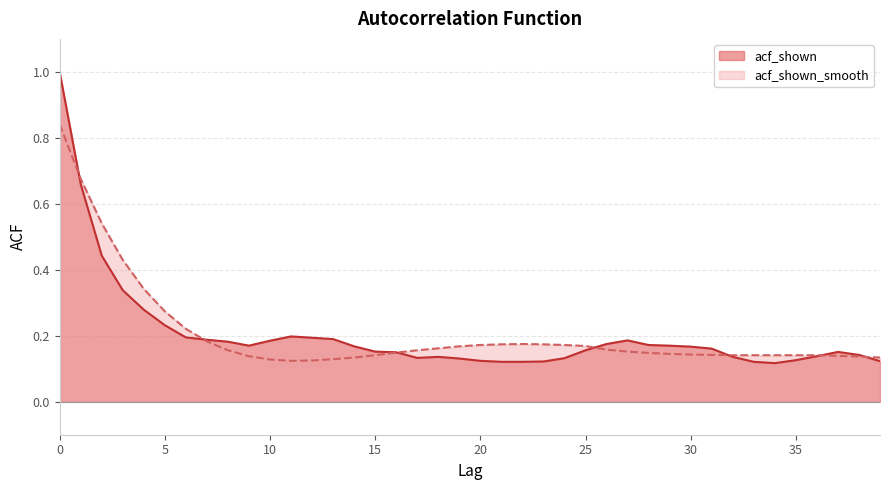

What is the difference between the acf_shown_smooth values at 6 and 5?

0.1